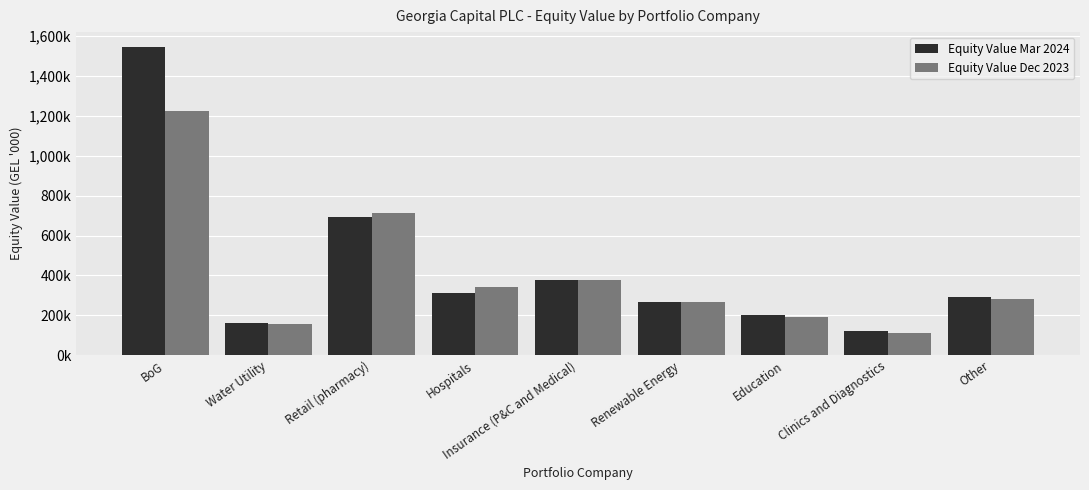

What is the difference between the Equity Value Mar 2024 values at Renewable Energy and BoG?

1276685